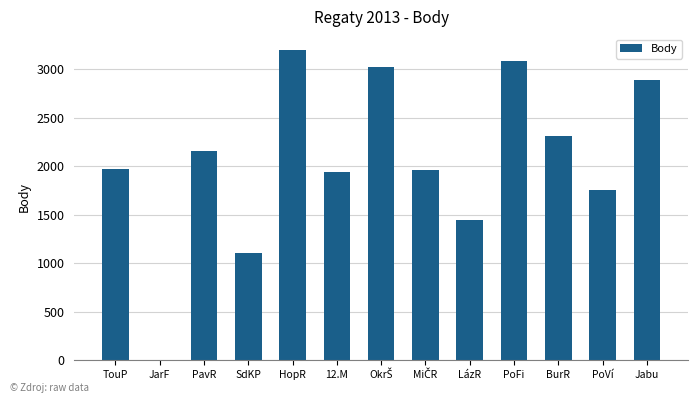

What is the maximum value shown in the chart?

3200